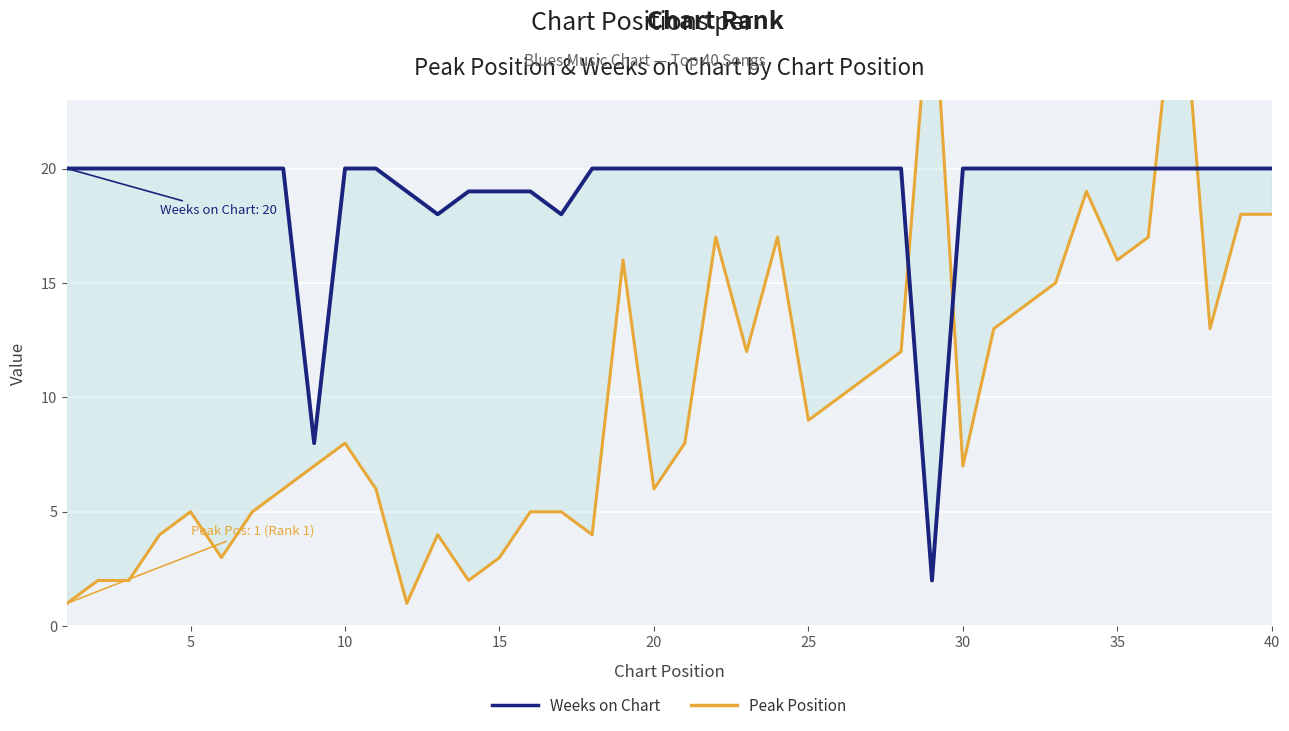

Count the number of categories in the chart.

40